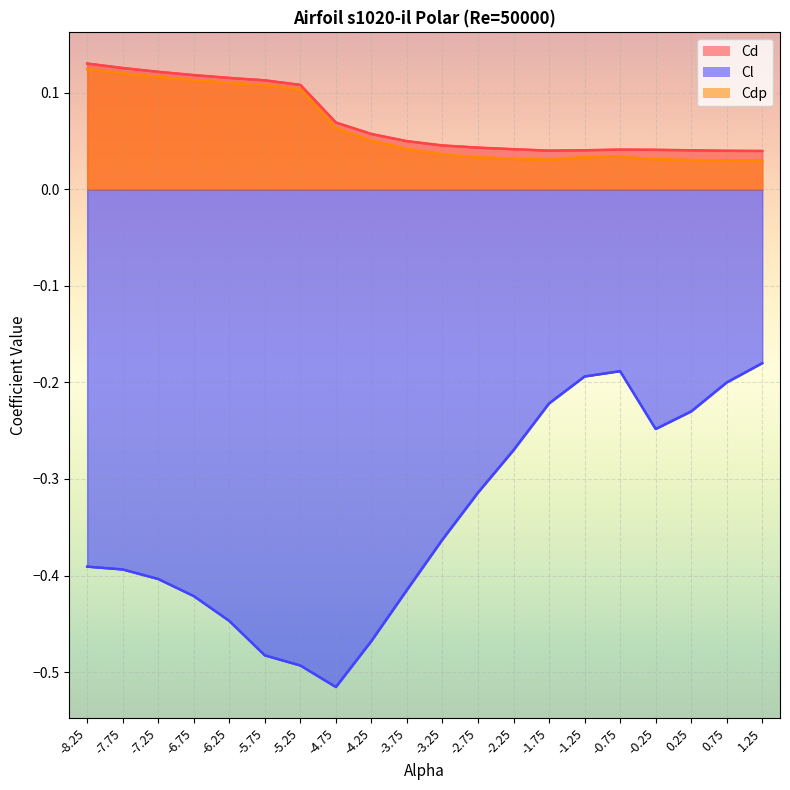

How many data points does each series have?

20